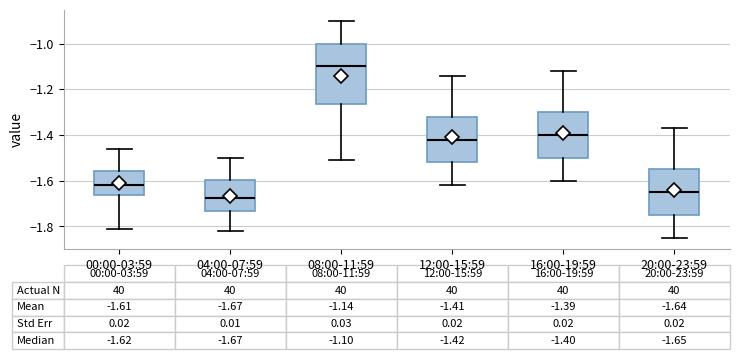

Which box has the lowest median line?

04:00-07:59